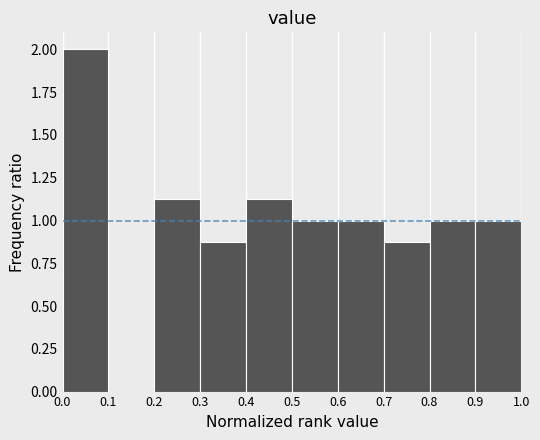

What is the height of the bar covering 0.7 to 0.8 on the x-axis? The values are not printed on the chart, so give them approximately, as read against the axis.

0.90